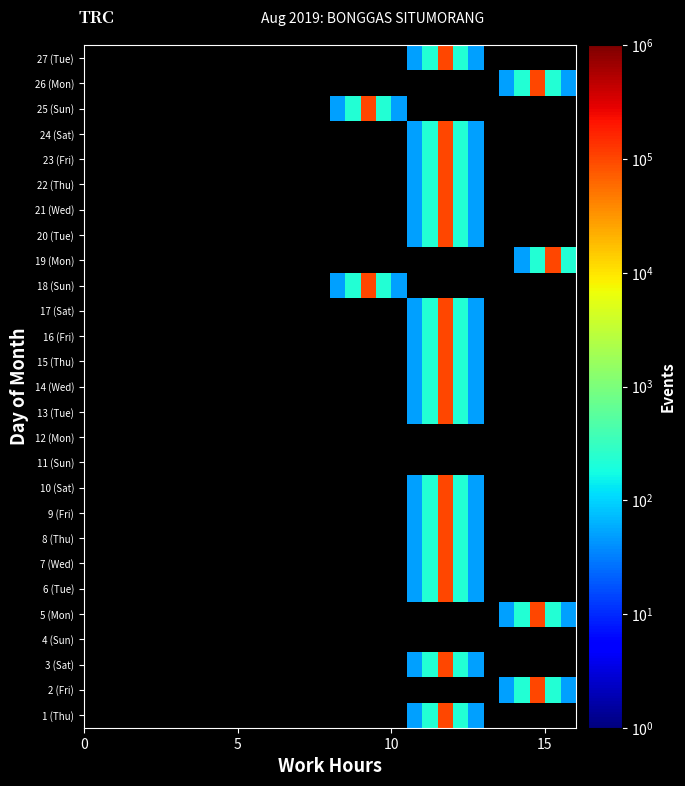

How many values in 27 (Tue) are above zero?

5